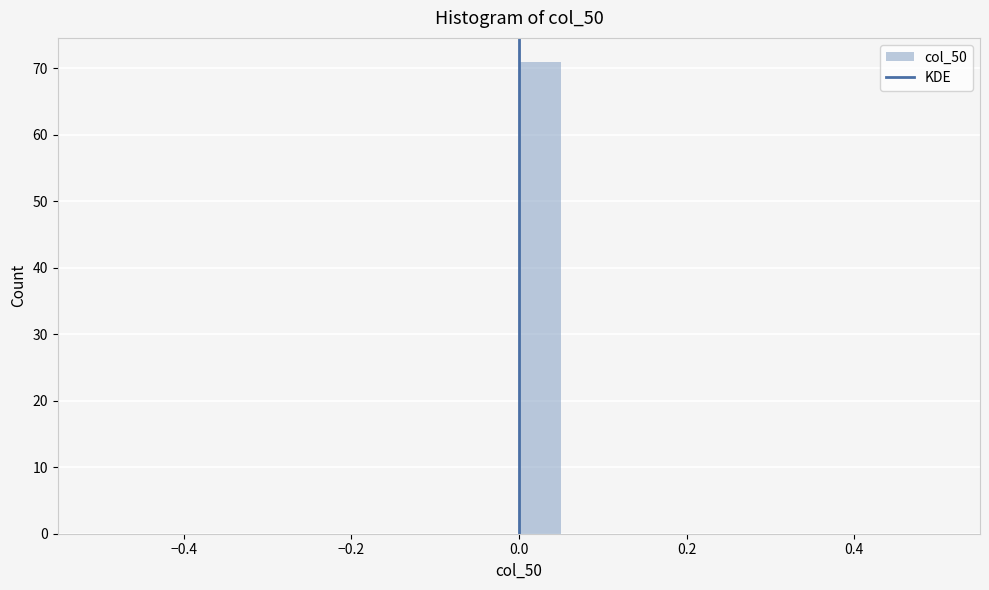

Read against the x-axis, roughly where is the centre of the tallest bar?

0.02